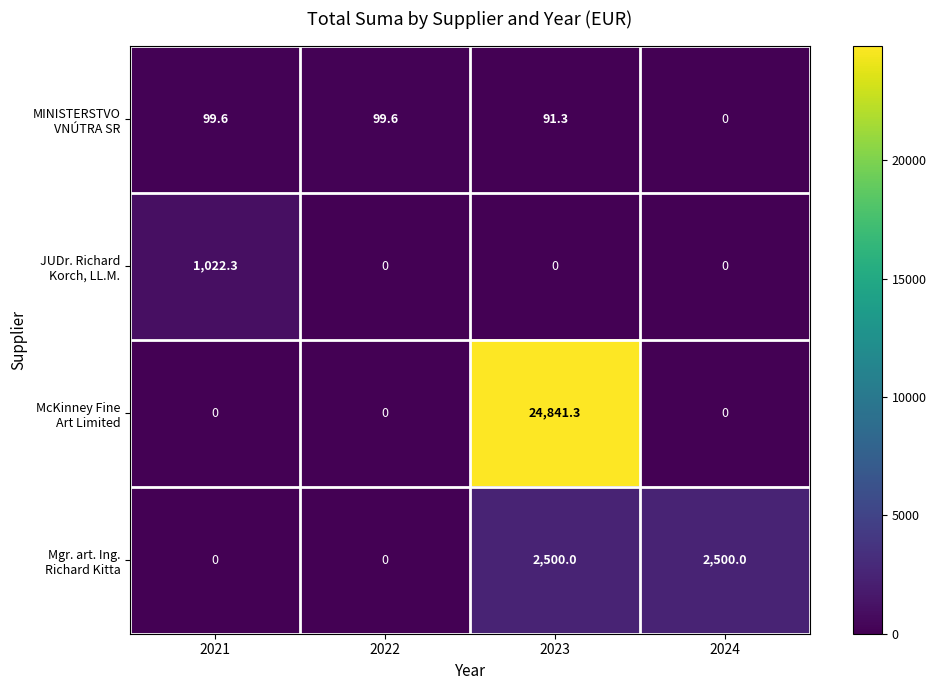

Which category has the highest value across all series?

2023